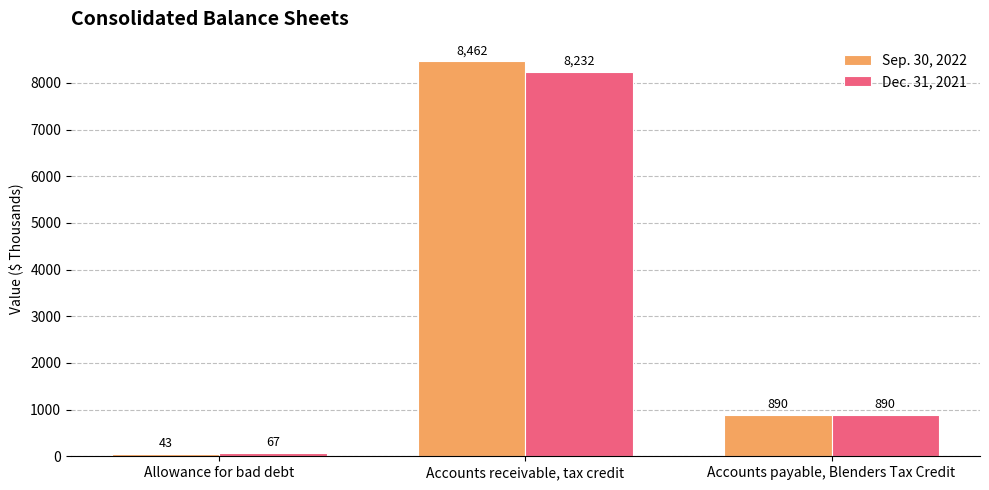

What is the difference between the second highest and minimum values in the Sep. 30, 2022 series?

847